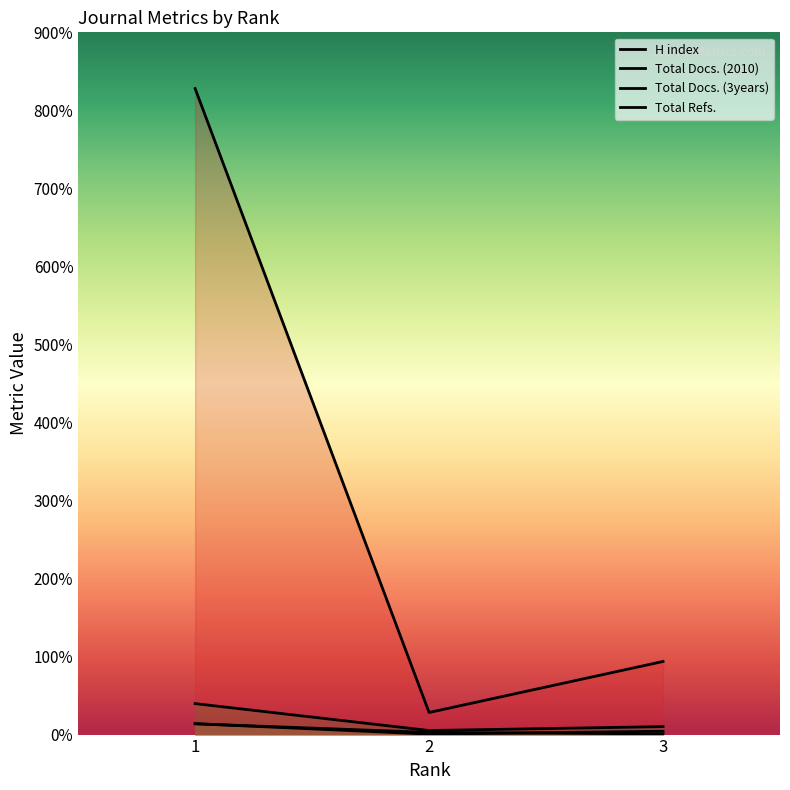

At which label is Total Docs. (2010) closest to 73?

3